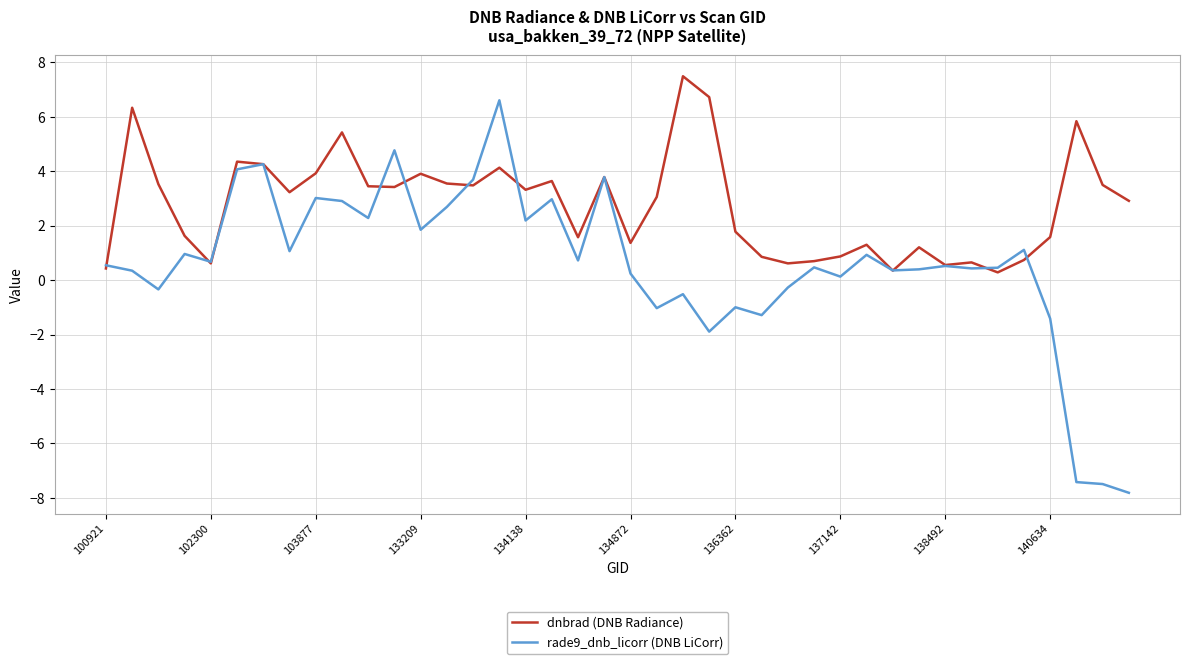

What is the smallest value displayed?

-7.8